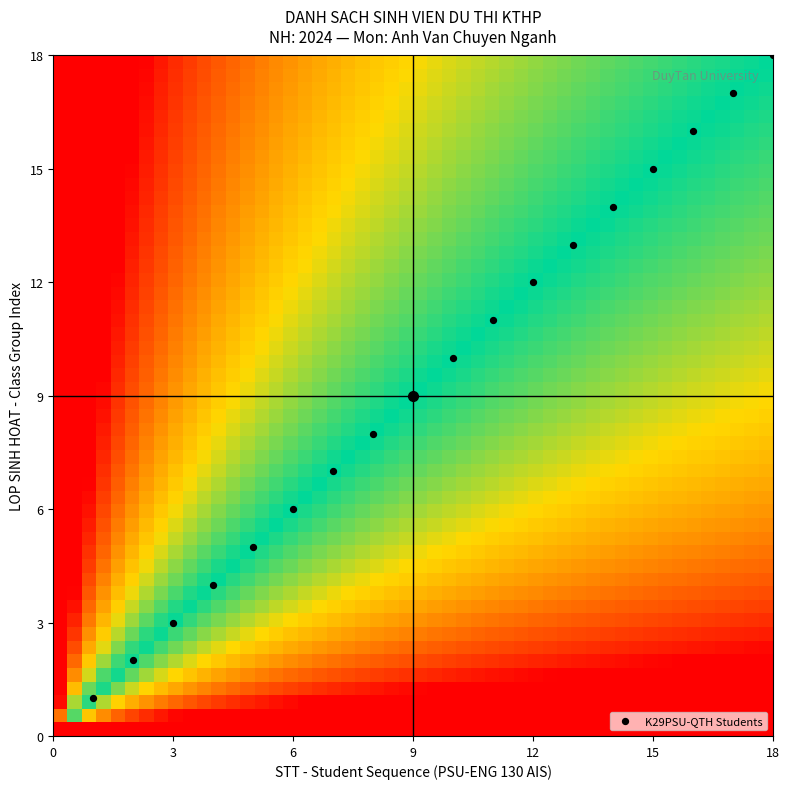

What is the range of X values (max minus min)?

17